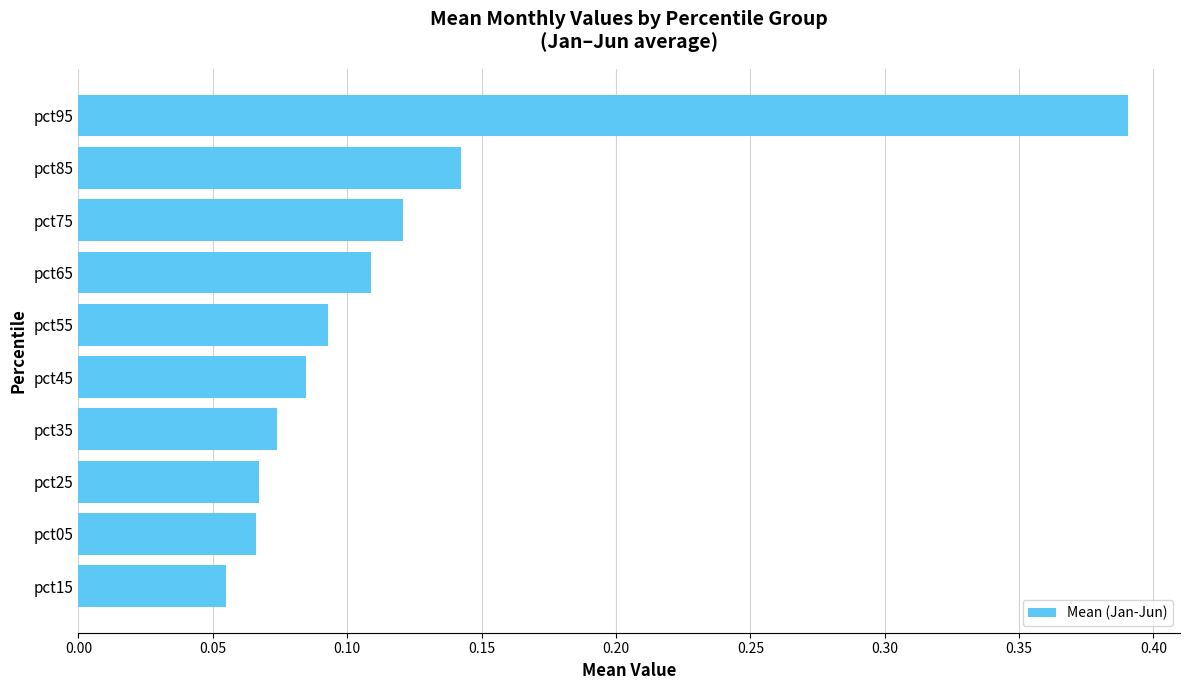

Where is the data nearest to the value 0?

pct15